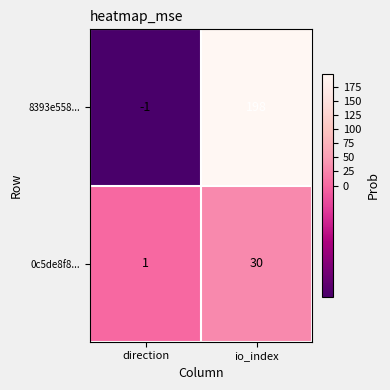

Which series has the widest spread of values?

8393e558...